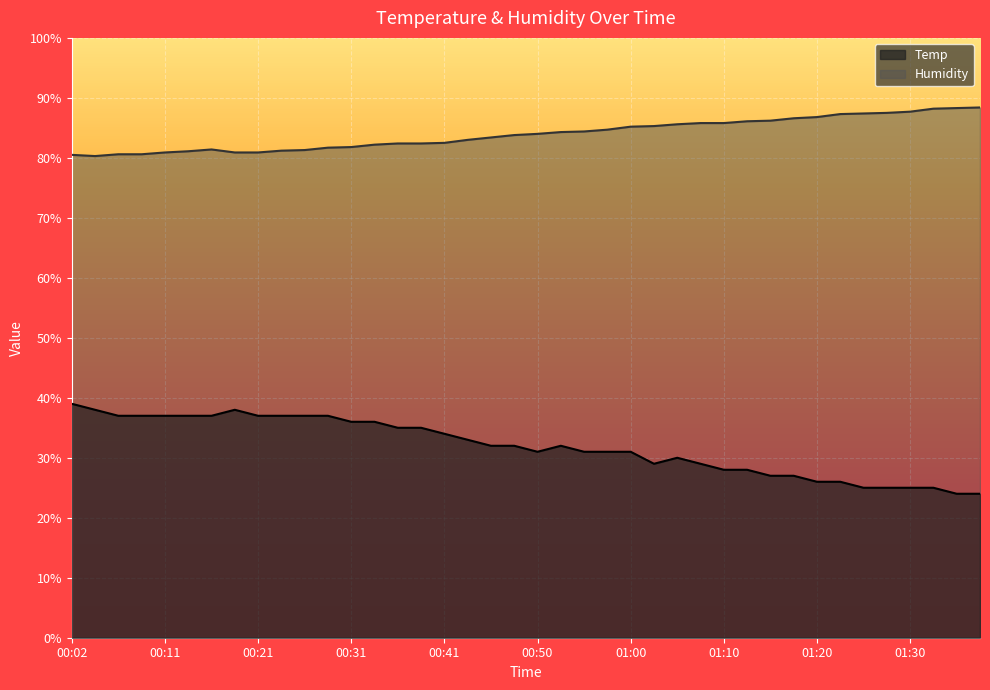

True or false: Humidity and Temp intersect in this chart.

False